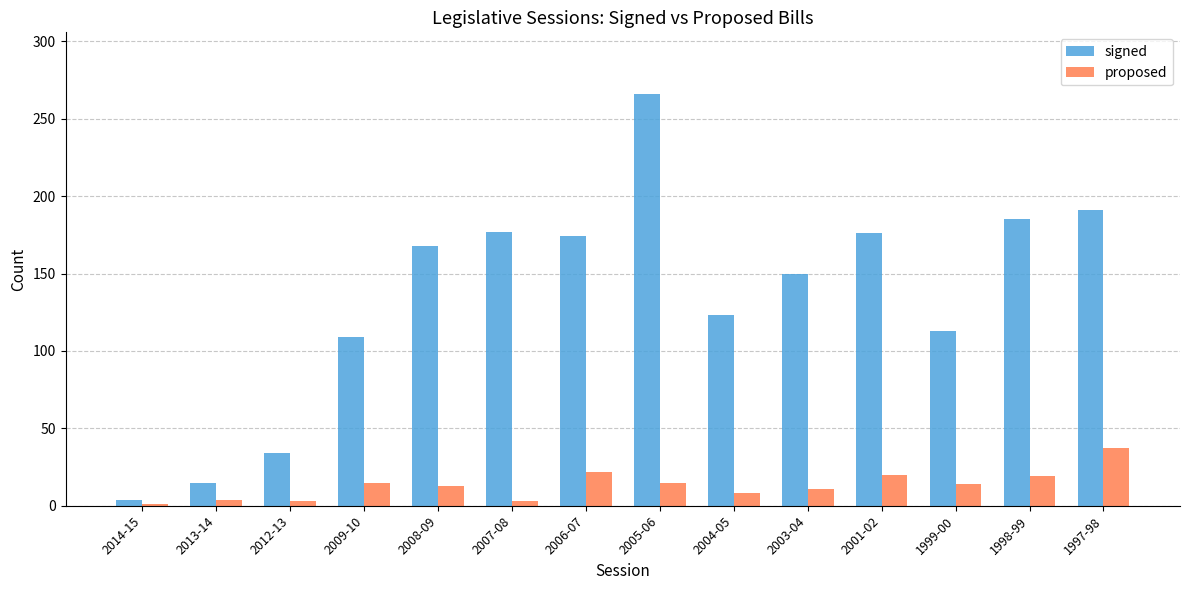

The signed series shows 87 at 2005-06. True or false?

False